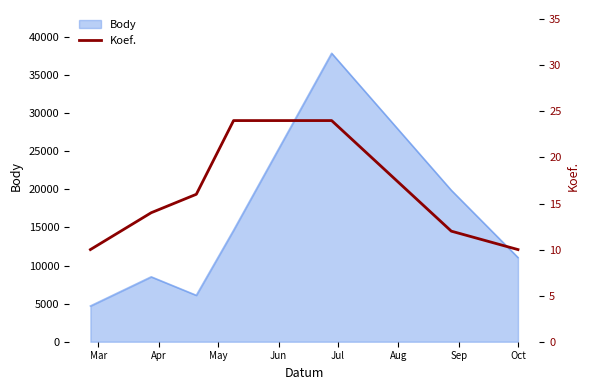

How many categories are shown in the chart?

7